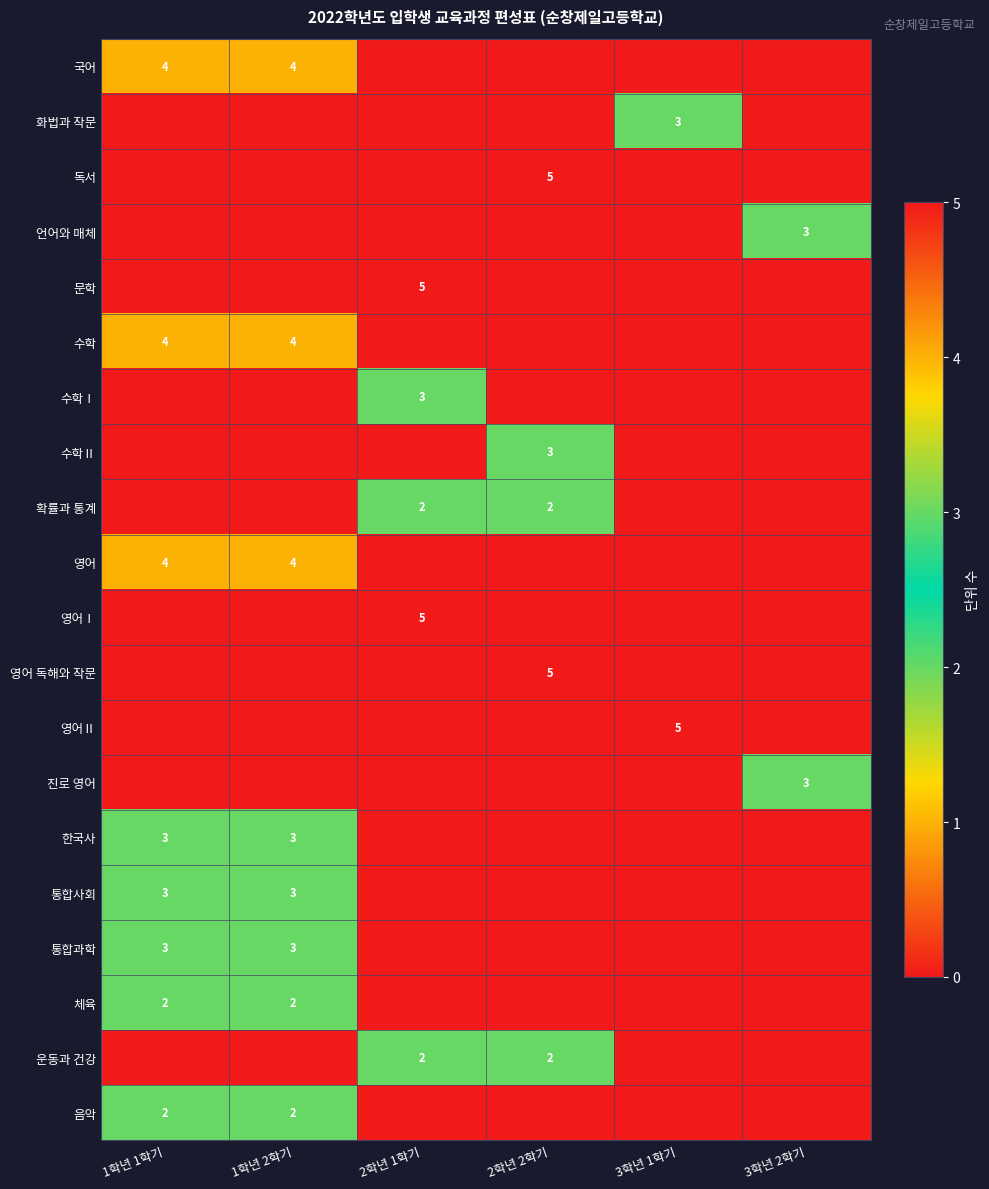

True or false: 영어 has a value of 1 at 1학년 1학기.

False